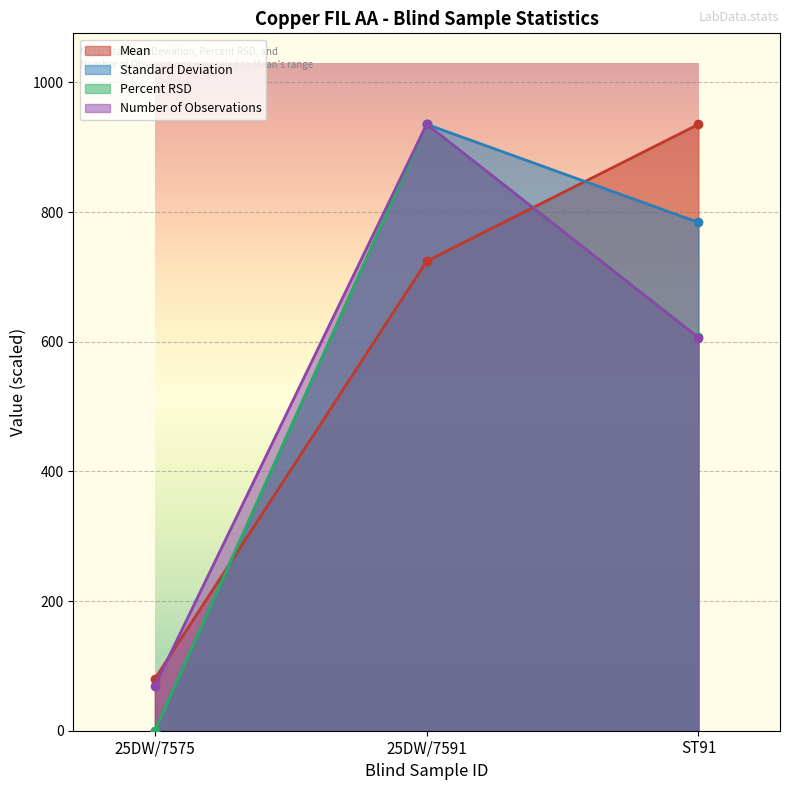

Read the Number of Observations value at ST91.

606.3